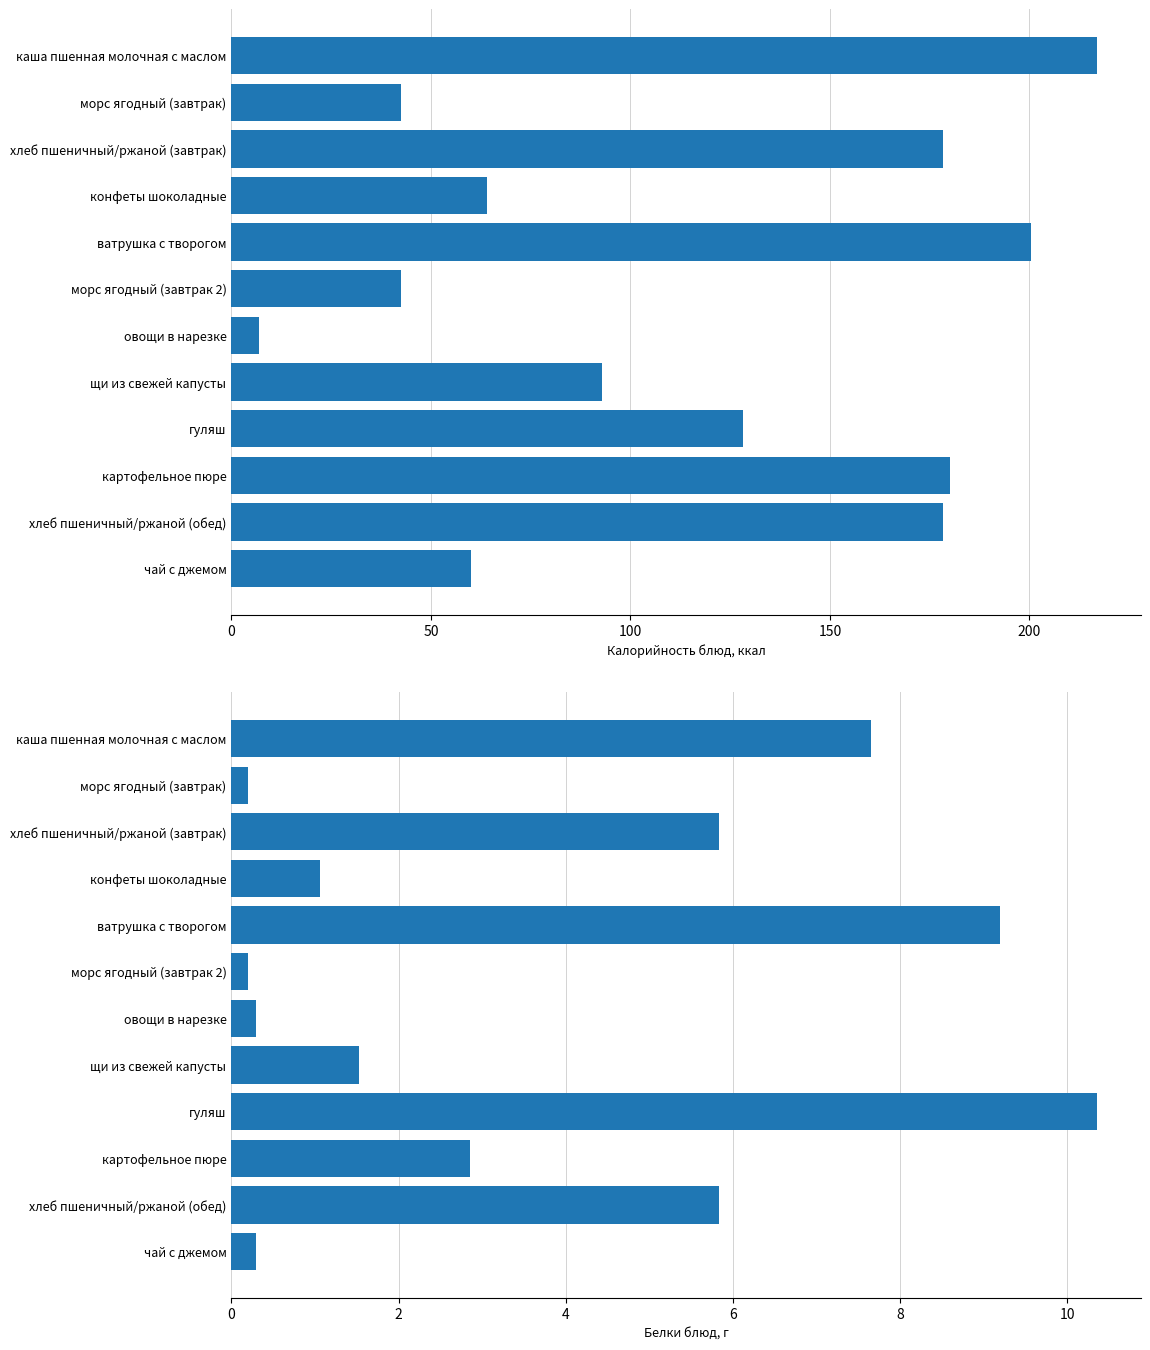

List the series in order of their peak value, lowest first.

Белки, Калорийность